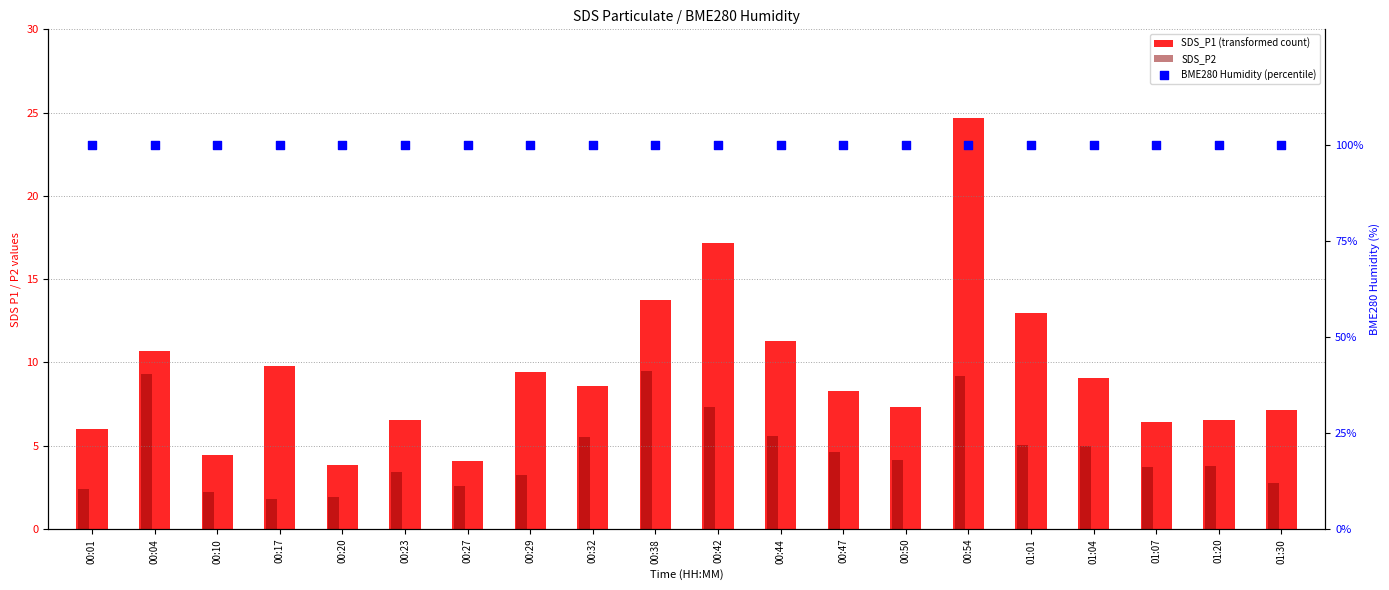

At how many categories does at least one series exceed 15?

20